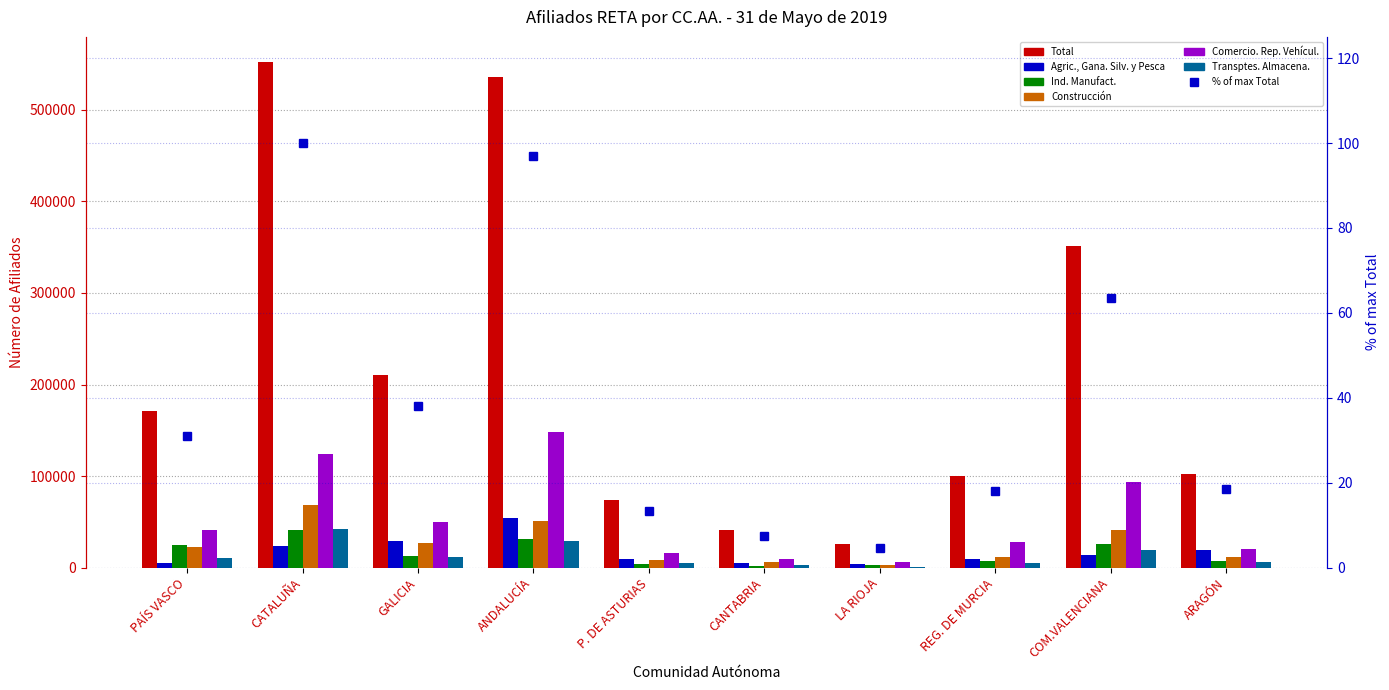

What is the minimum value for Agric., Gana. Silv. y Pesca?

4331